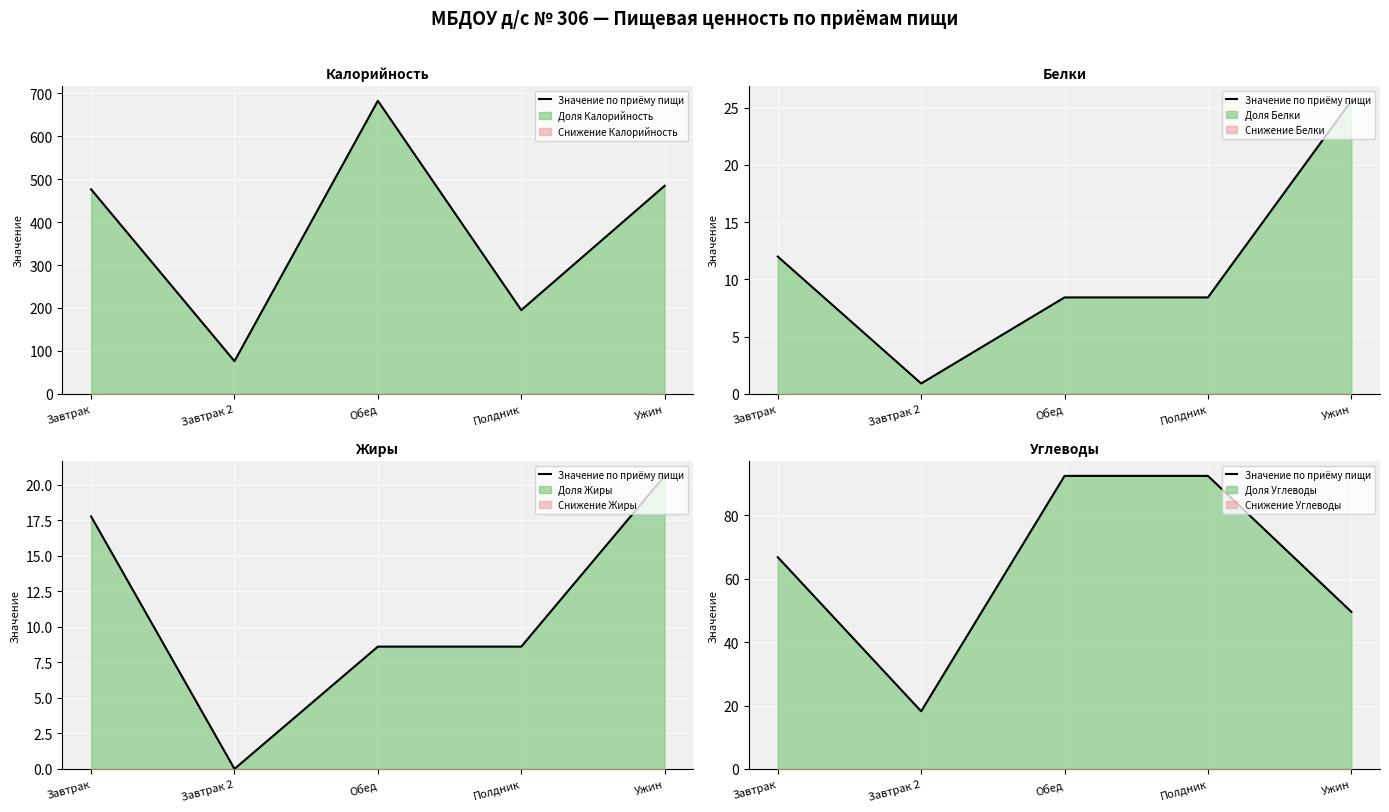

Rank the categories by value from highest to lowest.

Обед, Полдник, Завтрак, Ужин, Завтрак 2